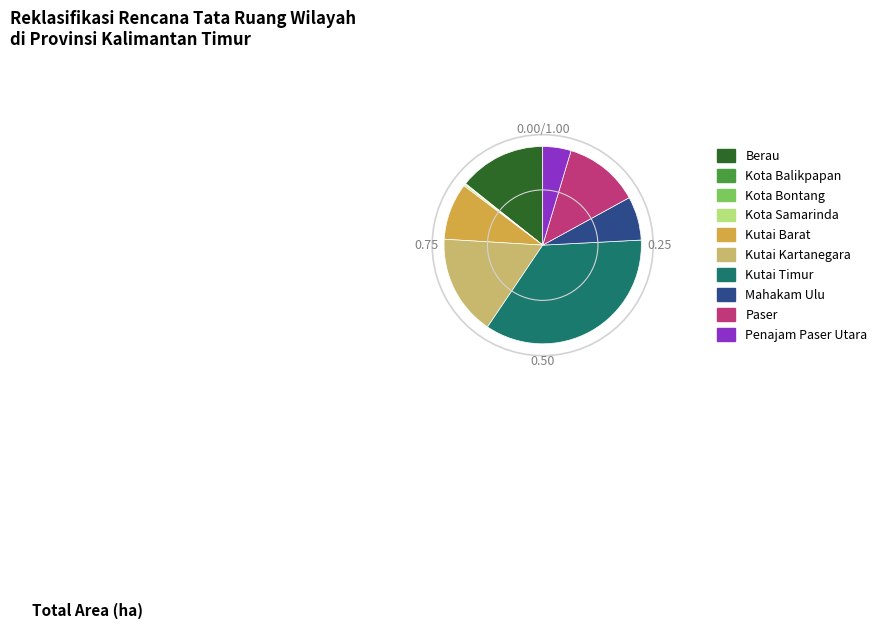

Is there a majority slice in this chart?

No